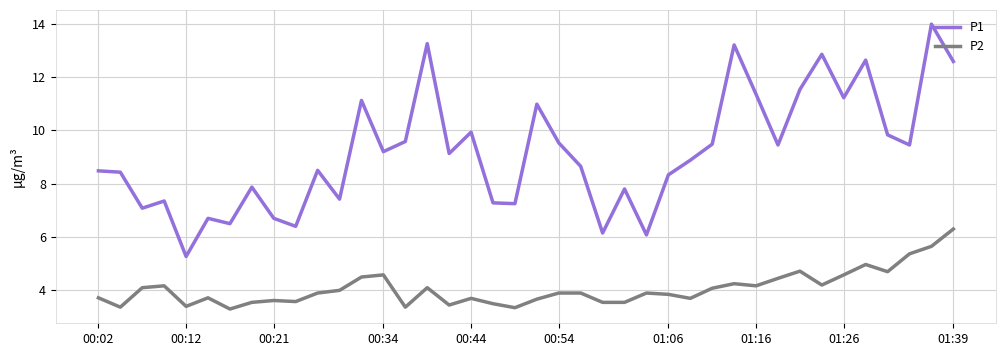

True or false: P2 and P1 intersect in this chart.

False